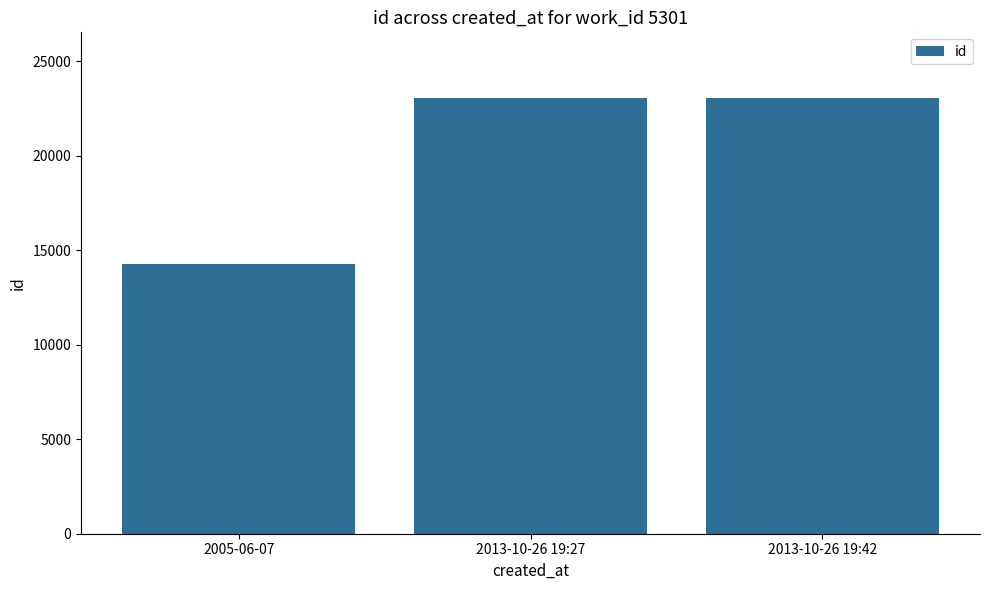

Approximately how many times larger is the value at 2013-10-26 19:42 compared to 2013-10-26 19:27?

1.0